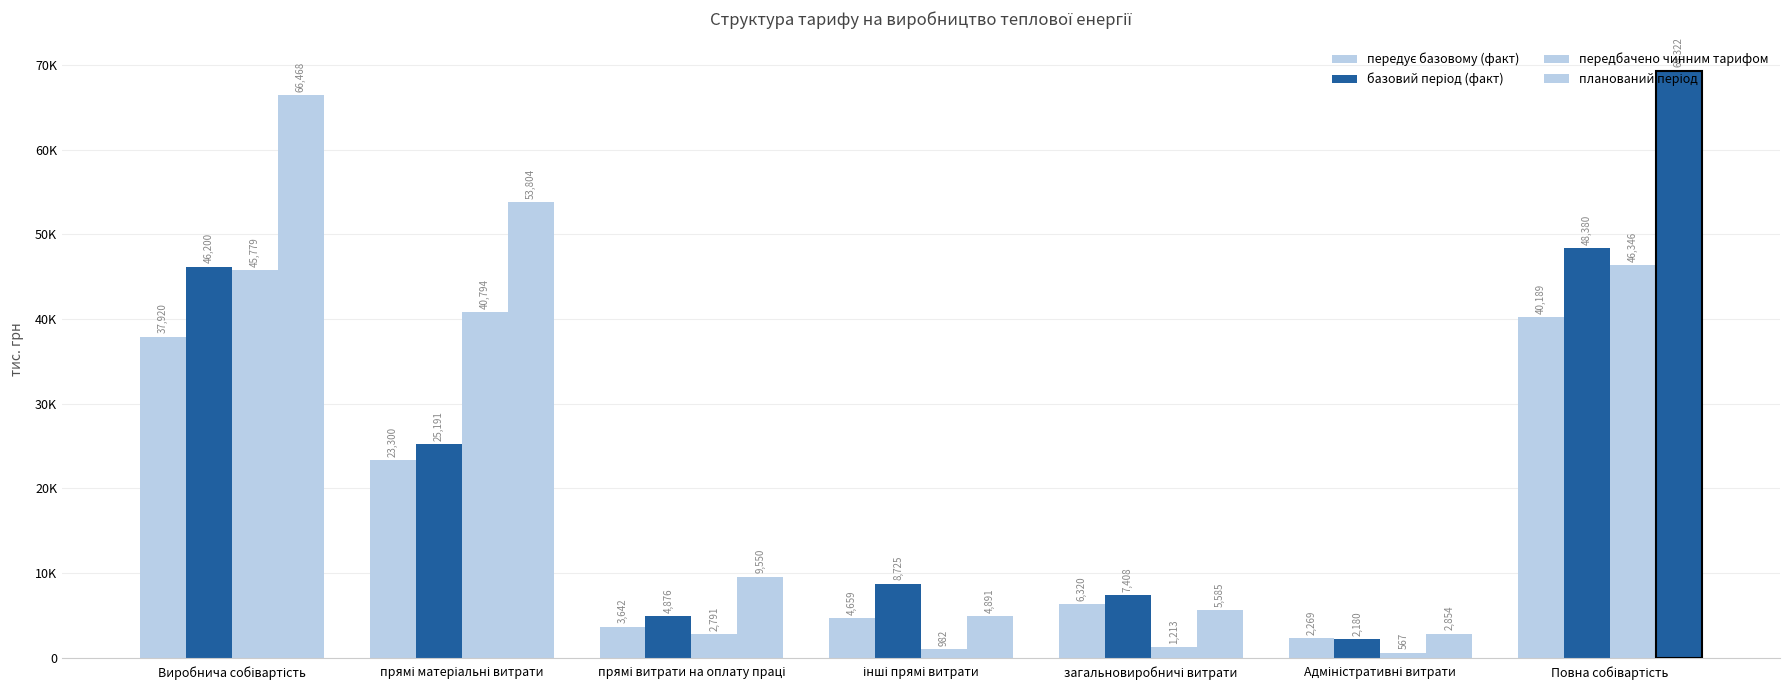

At which label is передує базовому (факт) closest to 21228?

прямі матеріальні витрати